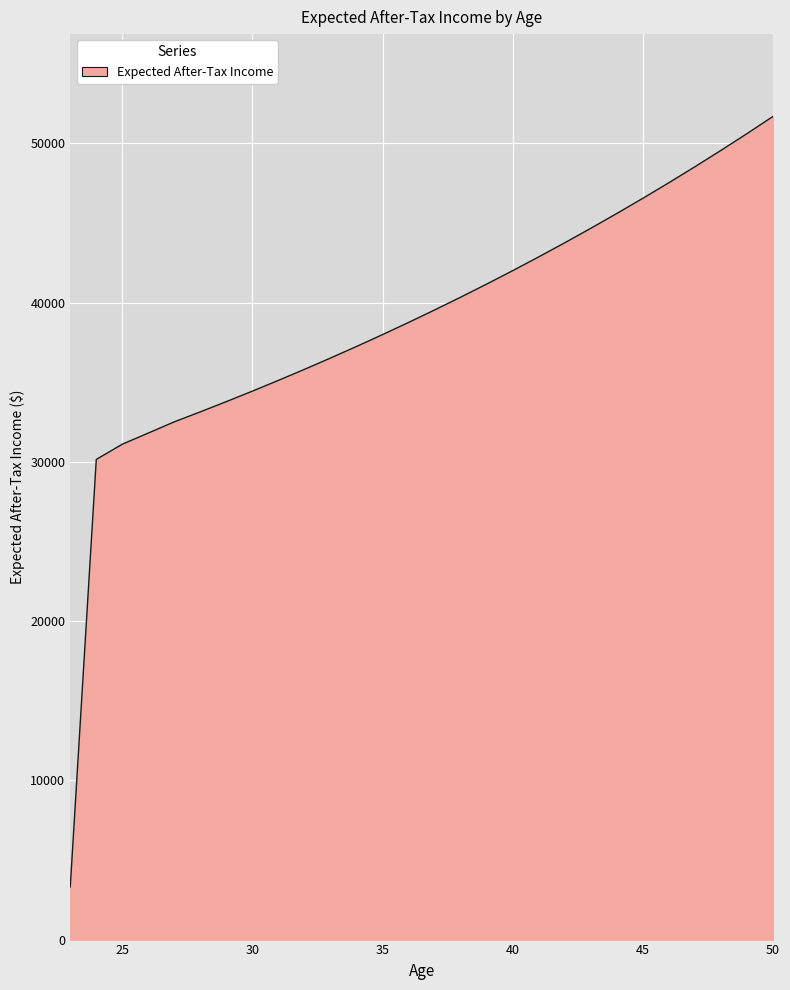

Reading left to right, transcribe all the data shown in this chart.

3307.8	30151.1	31108.1	31809.0	32513.5	33140.5	33783.2	34442.0	35117.2	35809.3	36518.8	37245.9	37991.2	38755.2	39538.3	40340.9	41163.6	42006.9	42871.2	43757.2	44665.3	45596.1	46550.2	47528.2	48530.6	49558.0	50611.1	51690.6